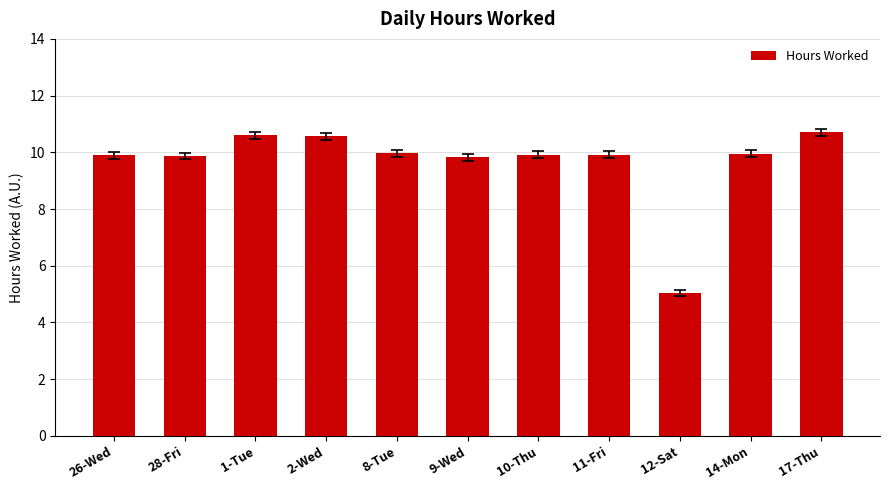

Count the number of values greater than 9.

10